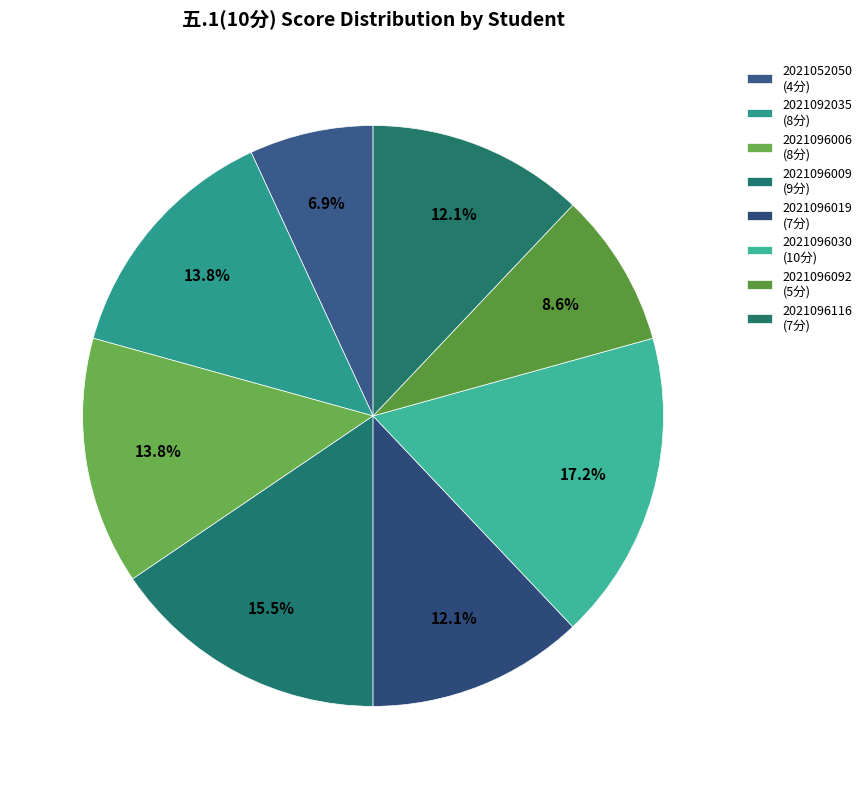

True or false: 2021052050 accounts for 7% of the total.

True